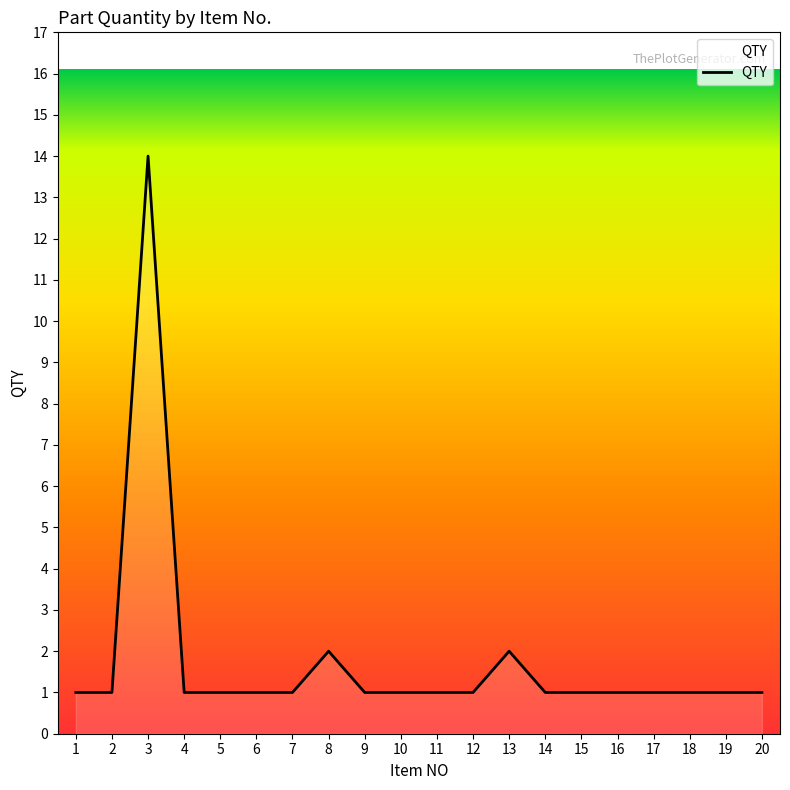

What is the minimum value shown in the chart?

1